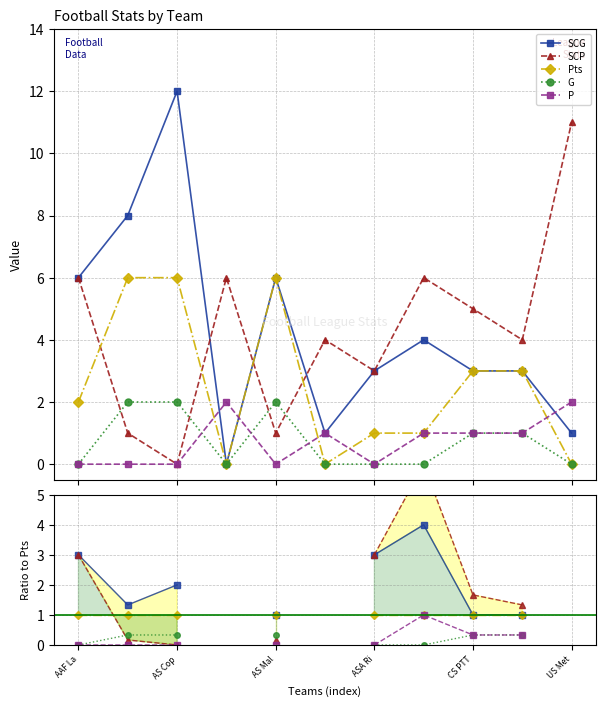

Count the number of data series in this chart.

5